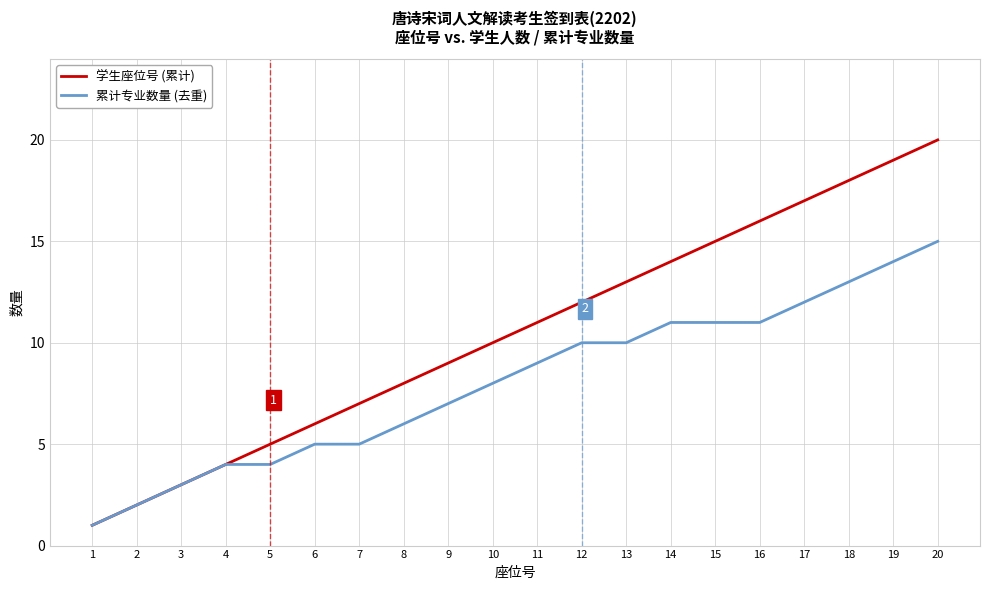

Is the value of 累计专业数量 (去重) at 1 greater than the value of 学生座位号 (累计) at 12?

No